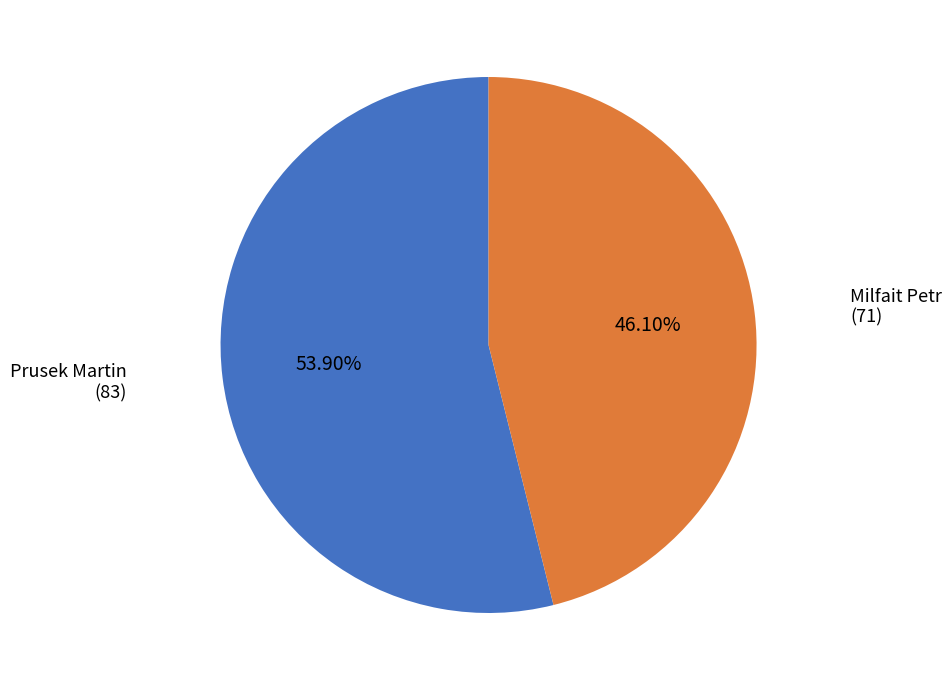

Which category accounts for the majority?

Prusek Martin